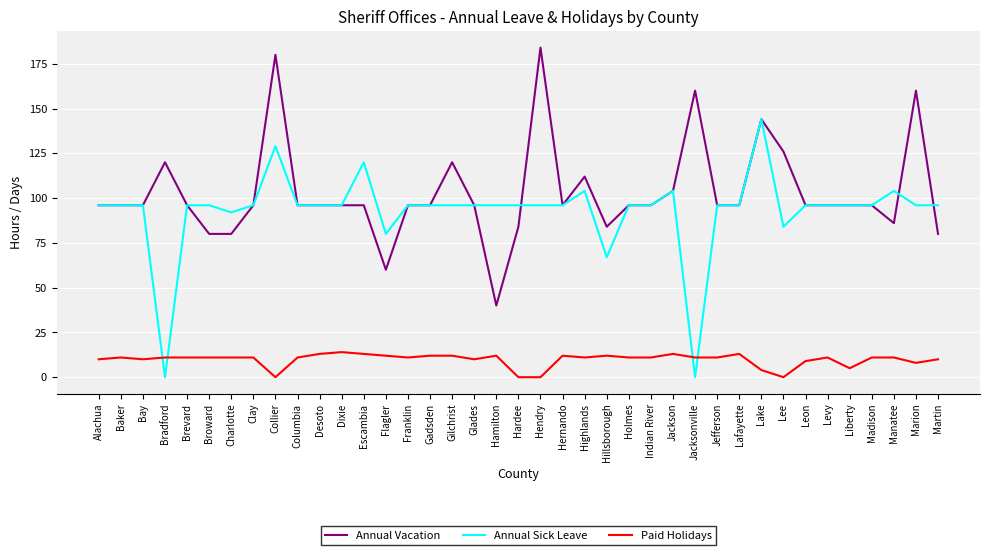

What is the difference between the highest and lowest values at Bradford?

120